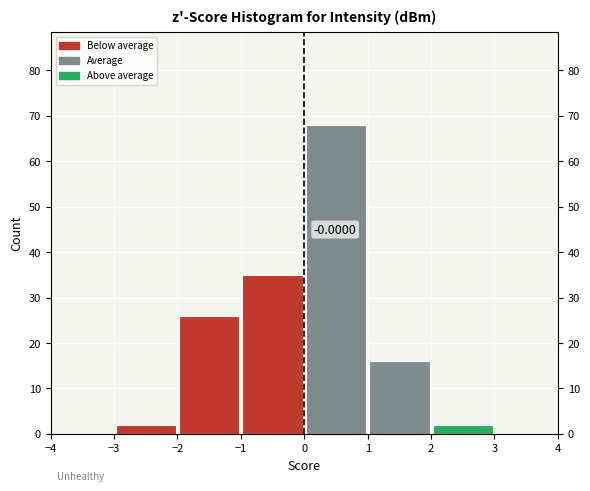

Over which range of the x-axis is the bar tallest?

0 to 1